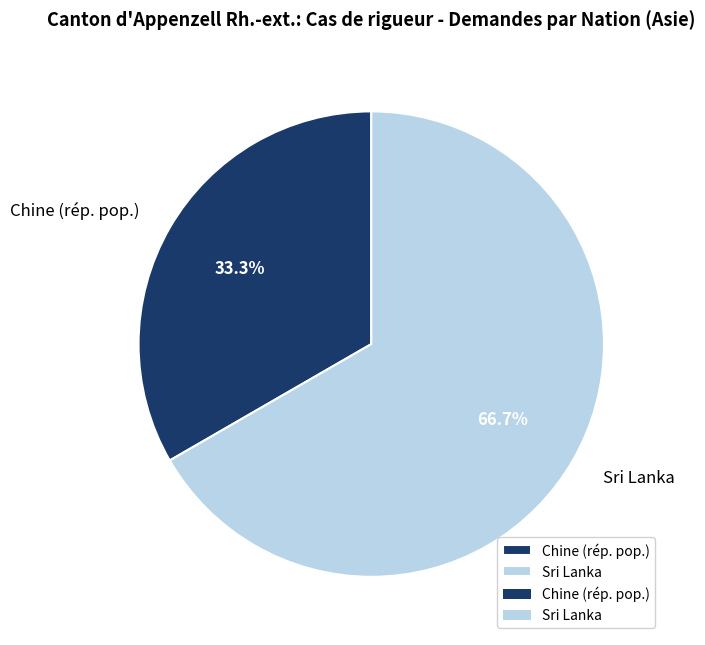

What is the smallest slice in the pie chart?

Chine (rép. pop.)